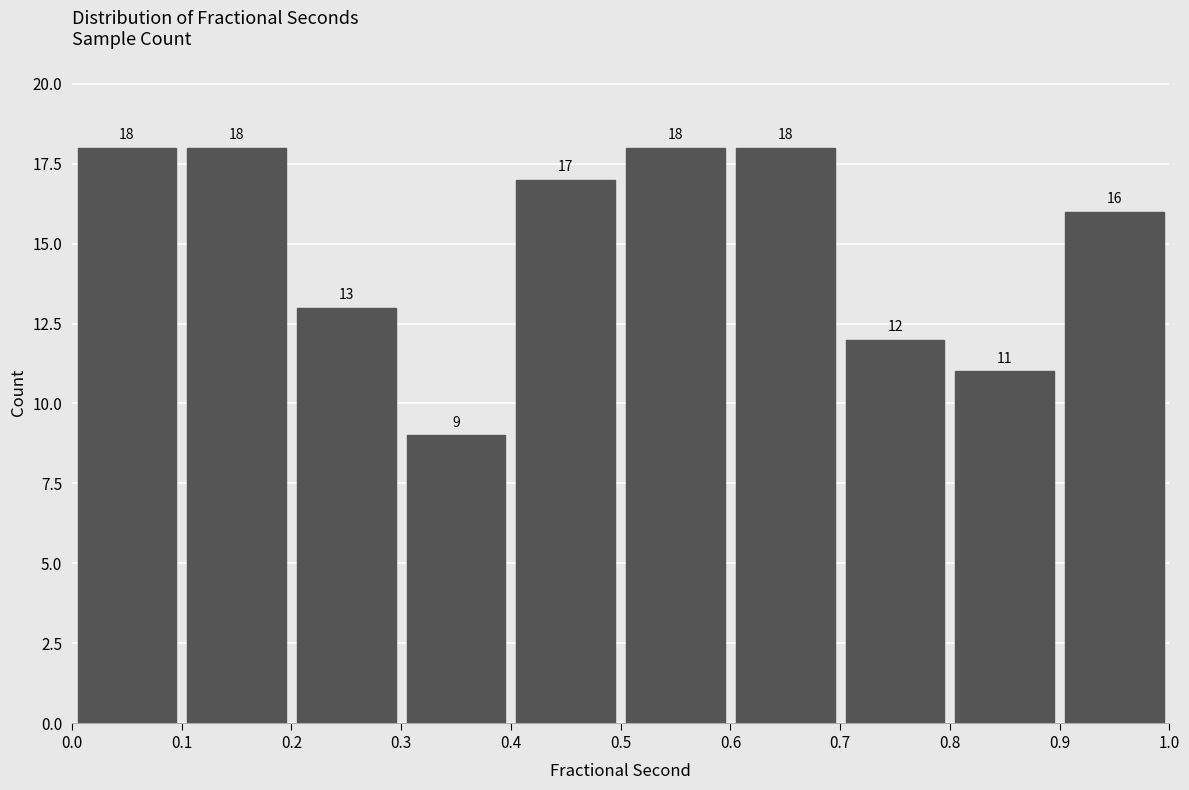

Reading left to right, list every bar in this chart as the range it spans on the x-axis followed by its height.

0.0 to 0.1: 18
0.1 to 0.2: 18
0.2 to 0.3: 13
0.3 to 0.4: 9
0.4 to 0.5: 17
0.5 to 0.6: 18
0.6 to 0.7: 18
0.7 to 0.8: 12
0.8 to 0.9: 11
0.9 to 1.0: 16